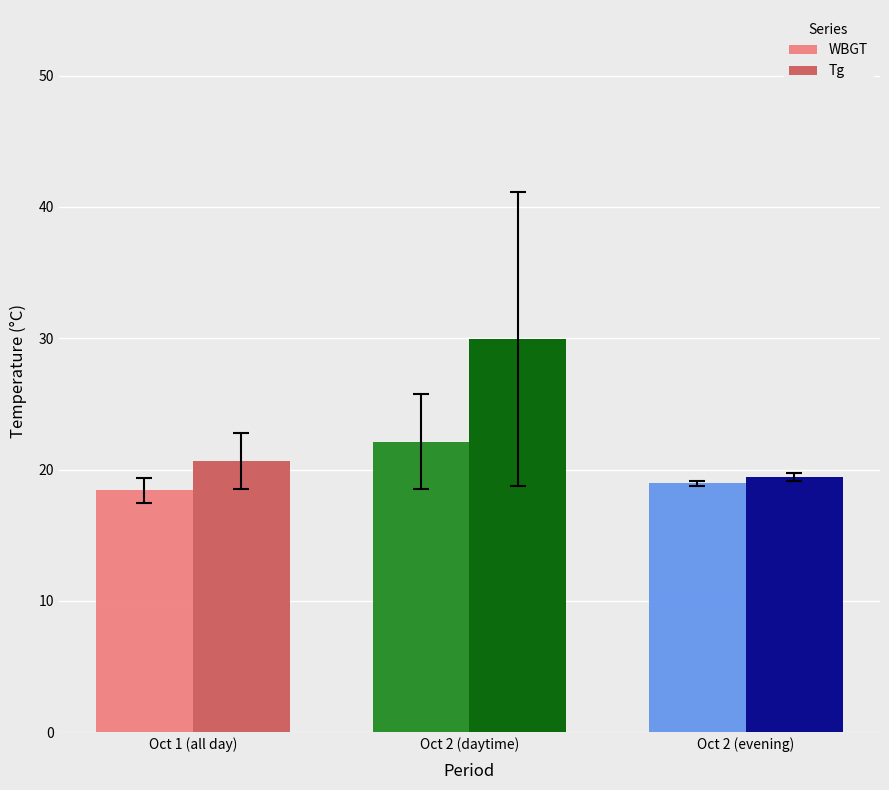

At which category is the sum across all series the highest?

Oct 2 (daytime)